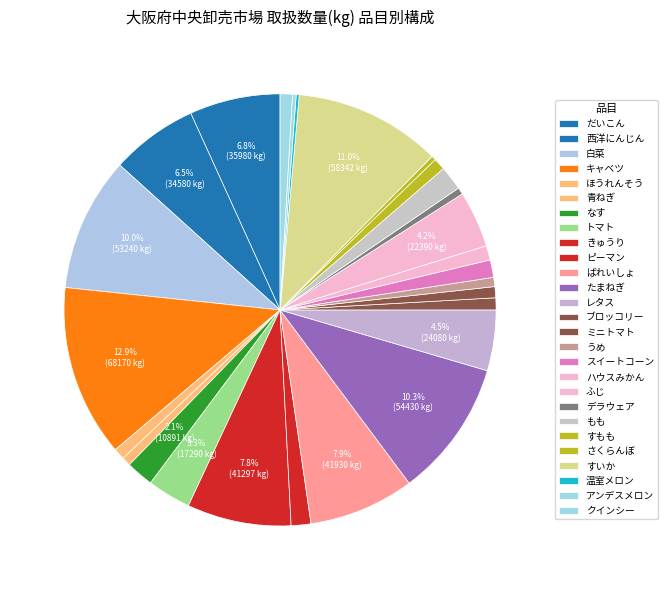

Approximately how many times larger is the value at アンデスメロン compared to ほうれんそう?

0.3